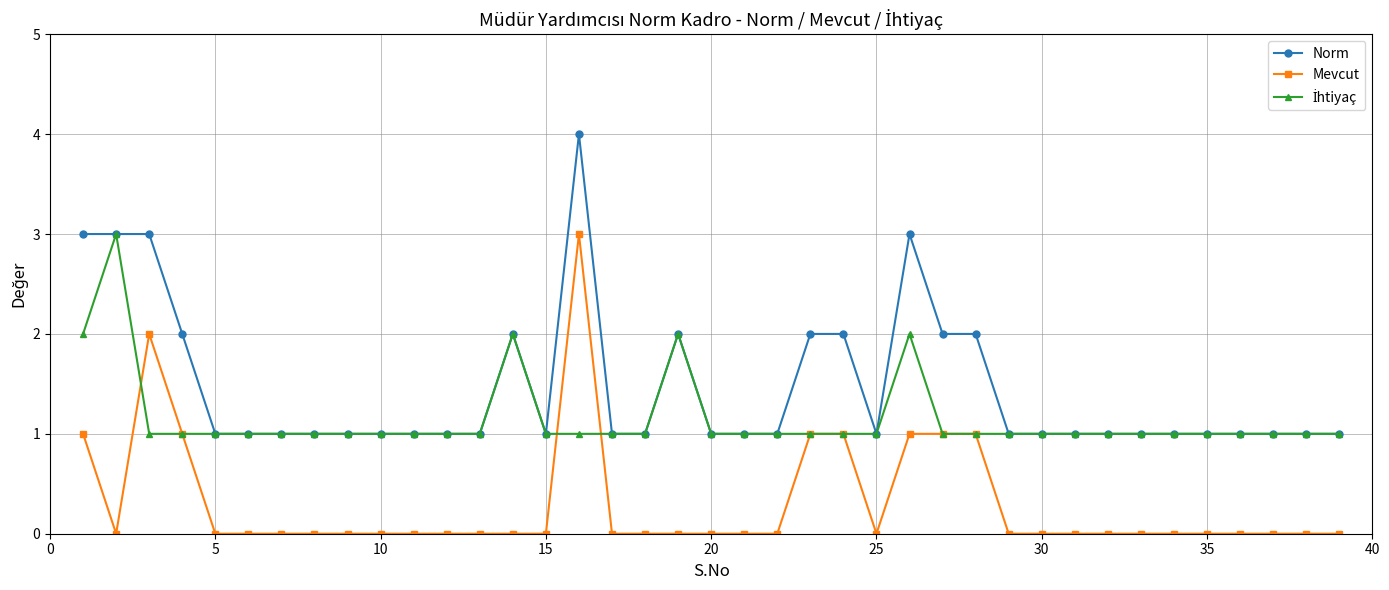

Which series has the largest total across all categories?

Norm